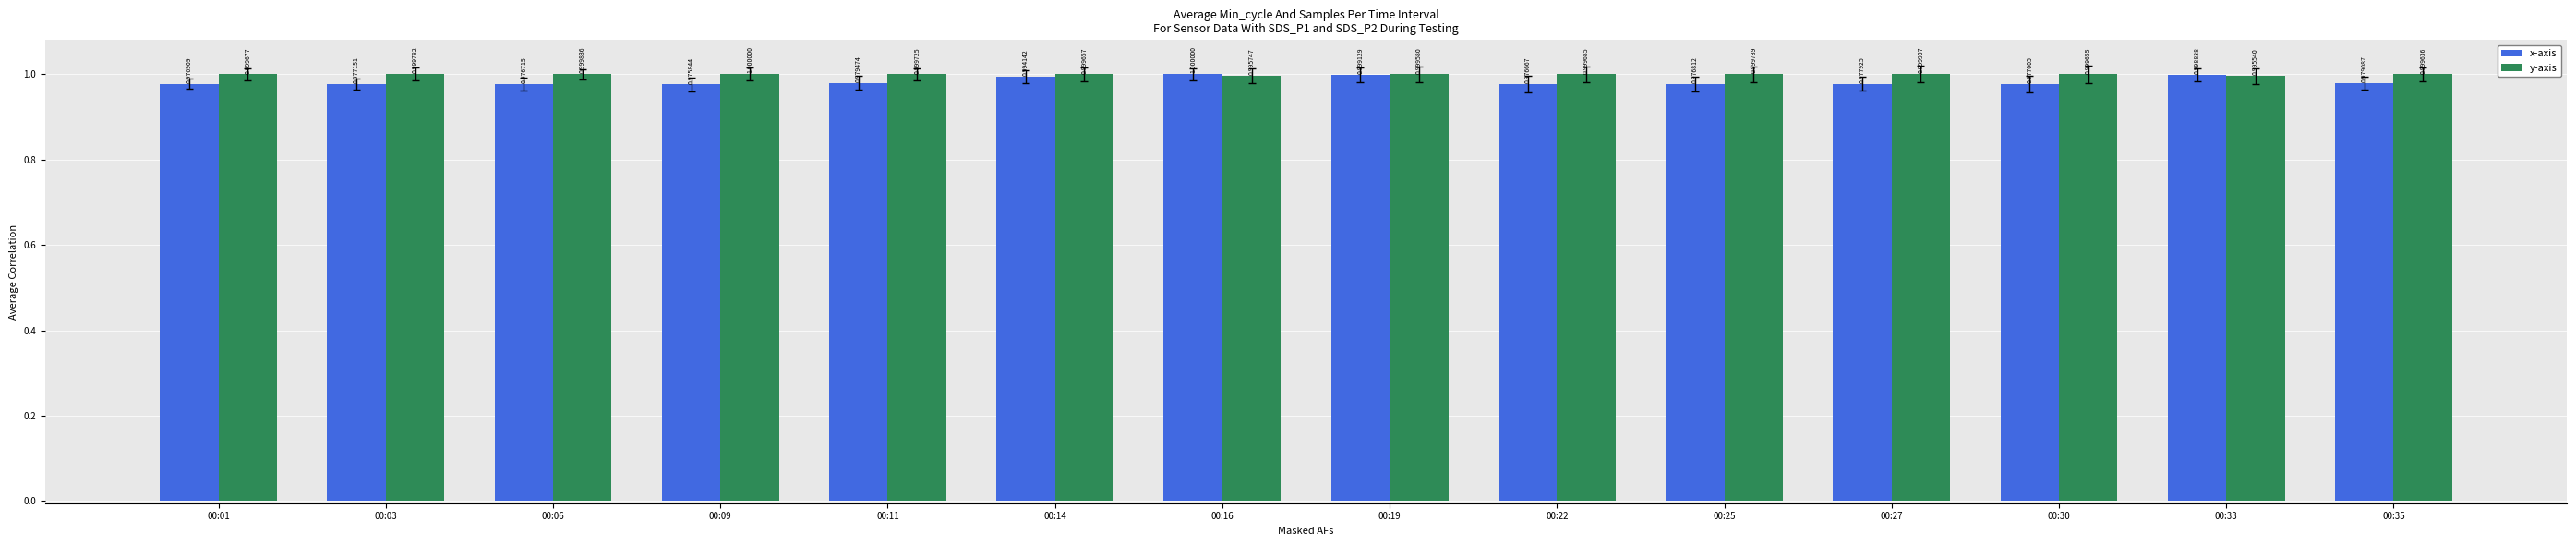

At which label does x-axis reach its minimum?

00:09